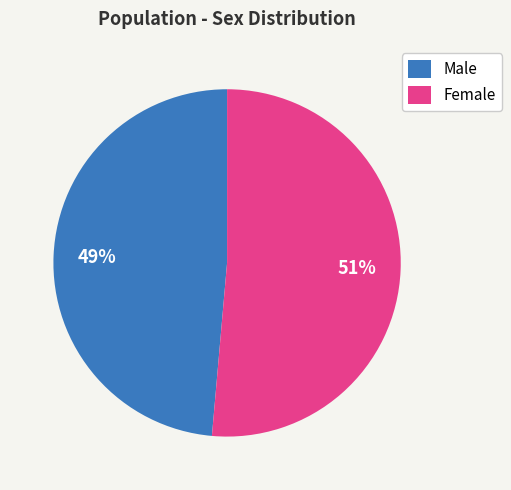

Which slice is the smallest?

Male